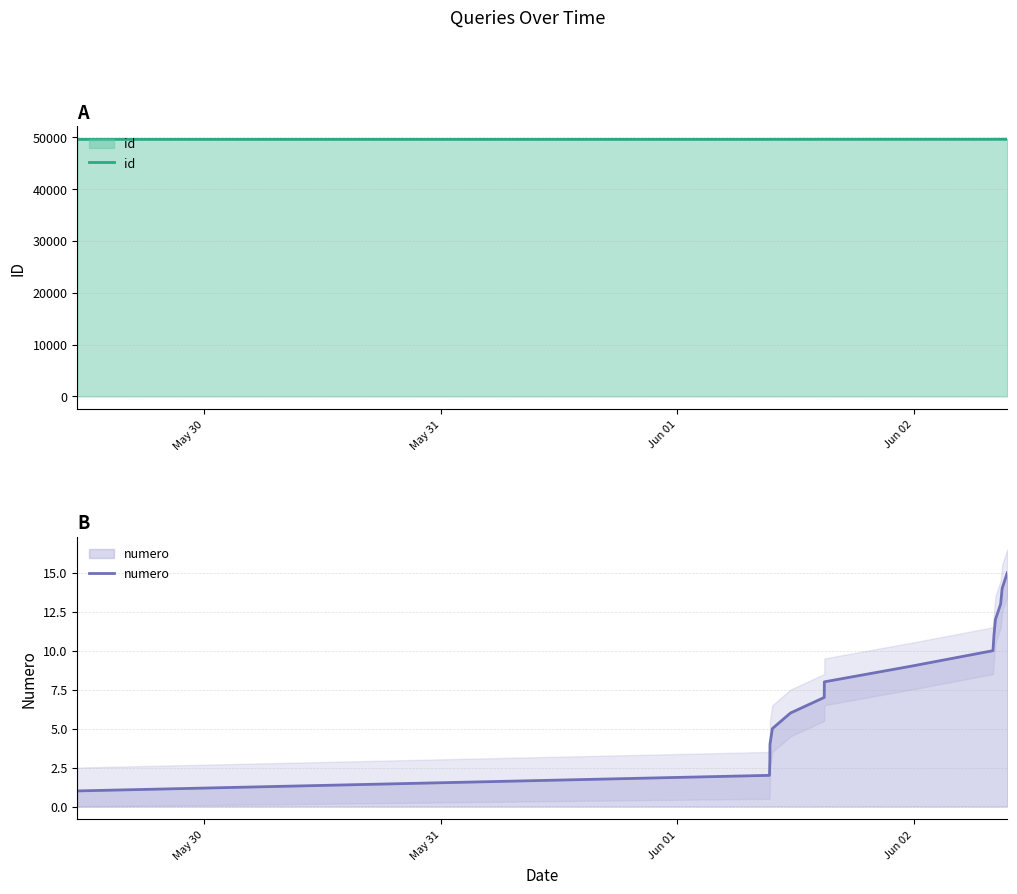

Reading left to right, extract all data points from this chart.

id: 49579	49582	49583	49584	49585	49586	49593	49594	49595	49596	49597	49598	49599	49600	49601
numero: 1	2	3	4	5	6	7	8	9	10	11	12	13	14	15